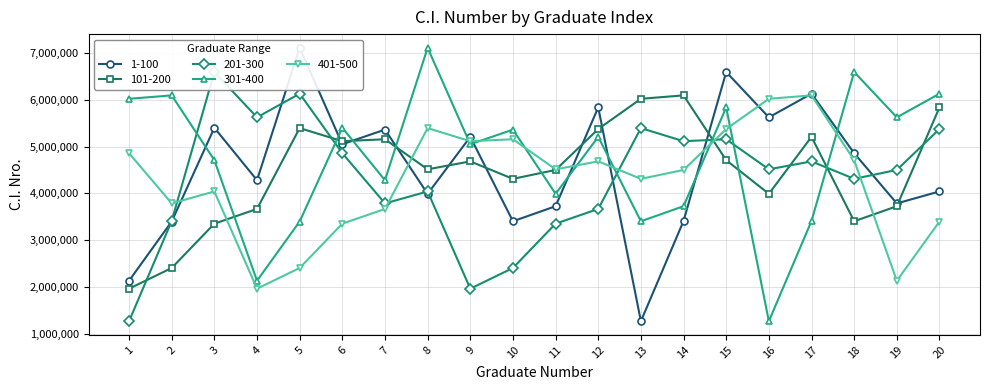

The value of 101-200 at 19 is 5040012. True or false?

False